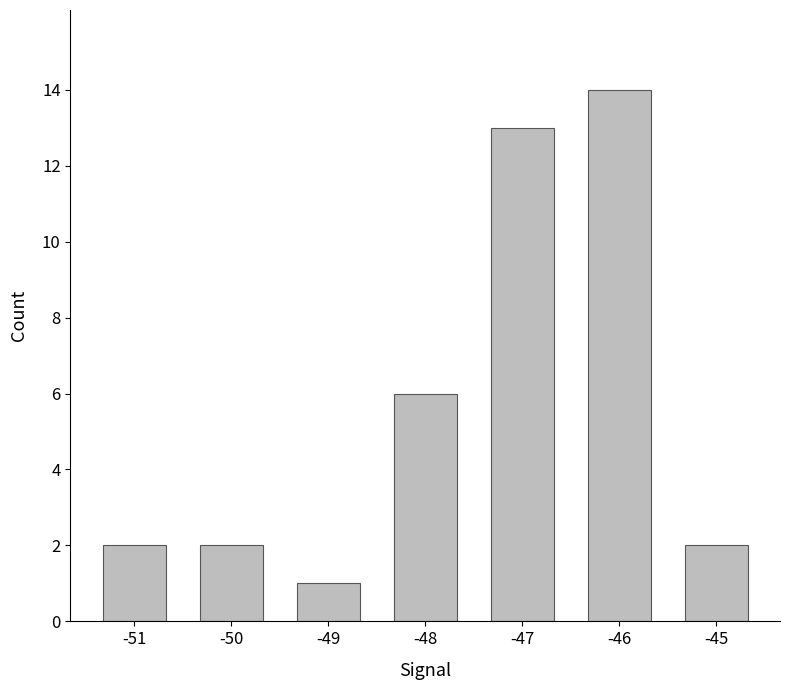

How many bars are there in total?

7